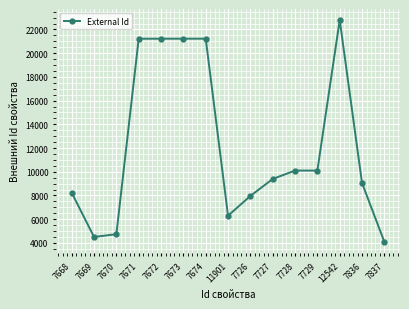

True or false: there are more than 0 points higher than both neighbors.

True